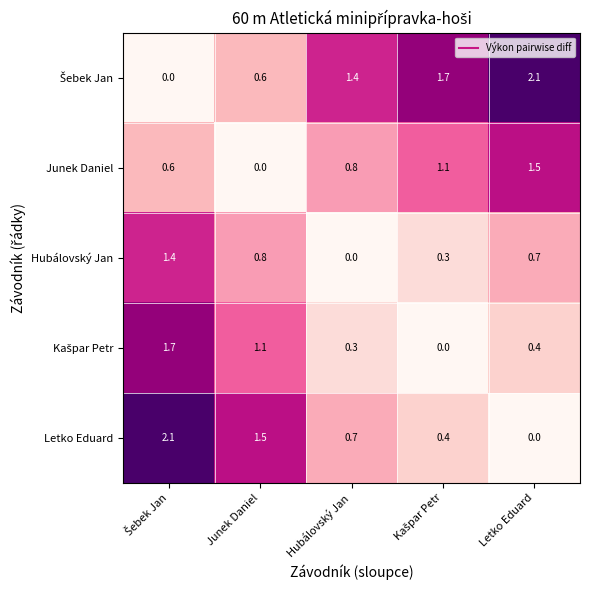

True or false: Junek Daniel has a value of 0.8 at Hubálovský Jan.

True